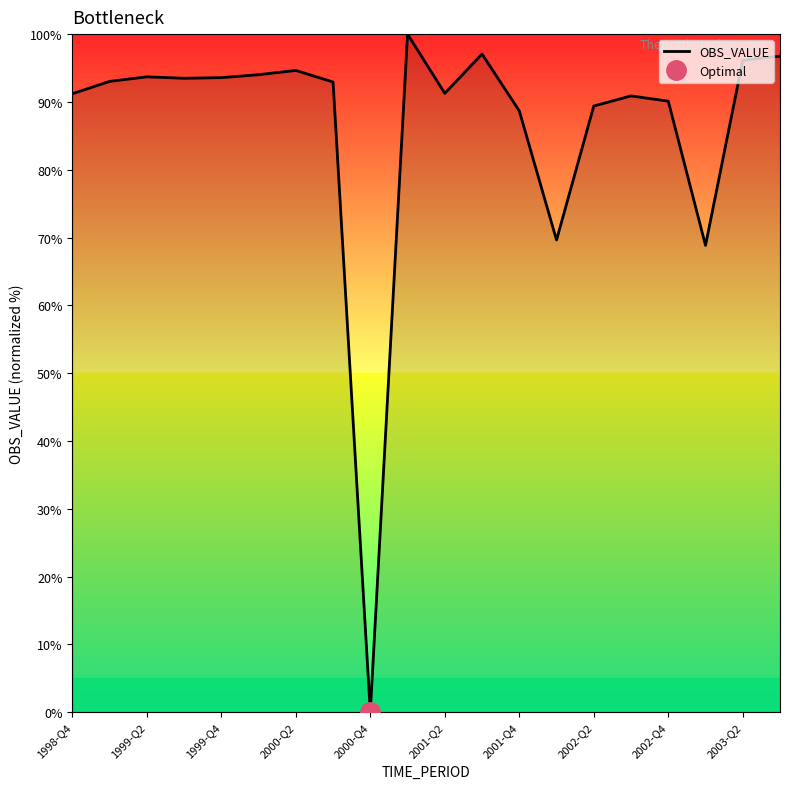

True or false: OBS_VALUE has a value of 53.9 at 2001-Q4.

False